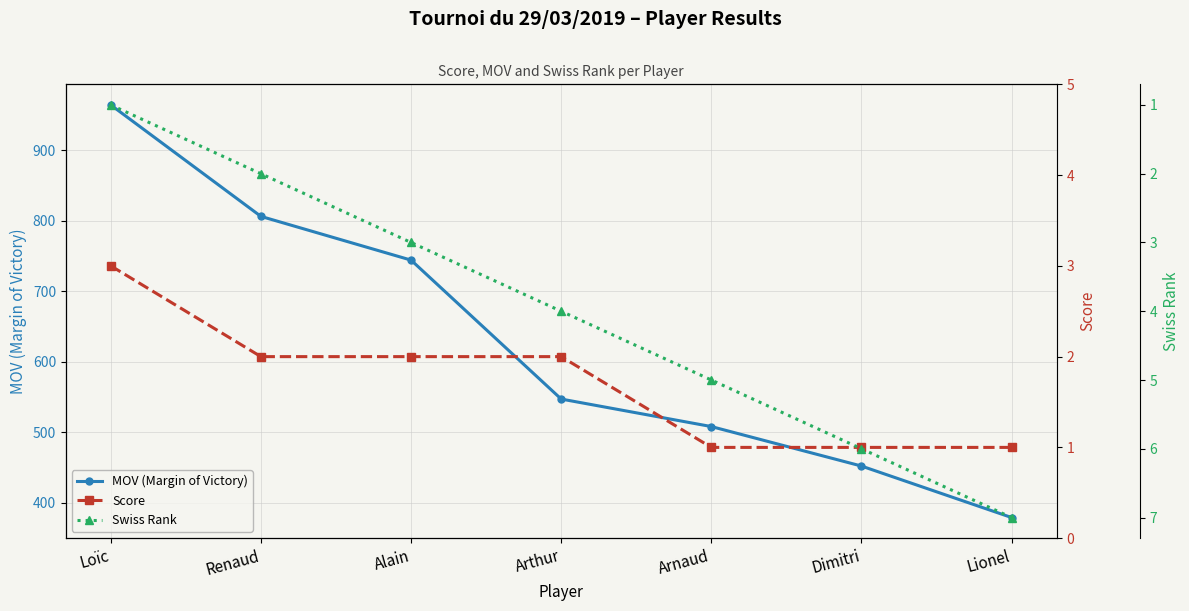

True or false: Score and Swiss Rank intersect in this chart.

False